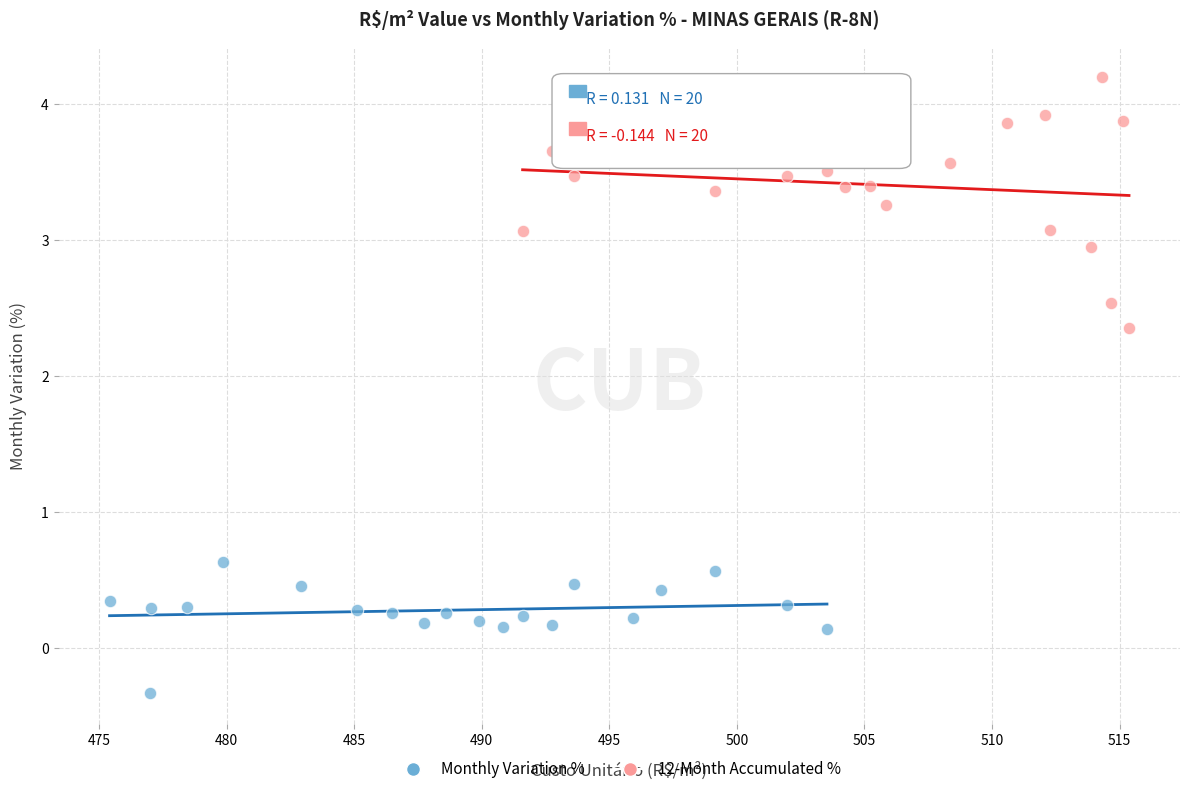

Which series reaches the minimum Y coordinate?

Monthly Variation %